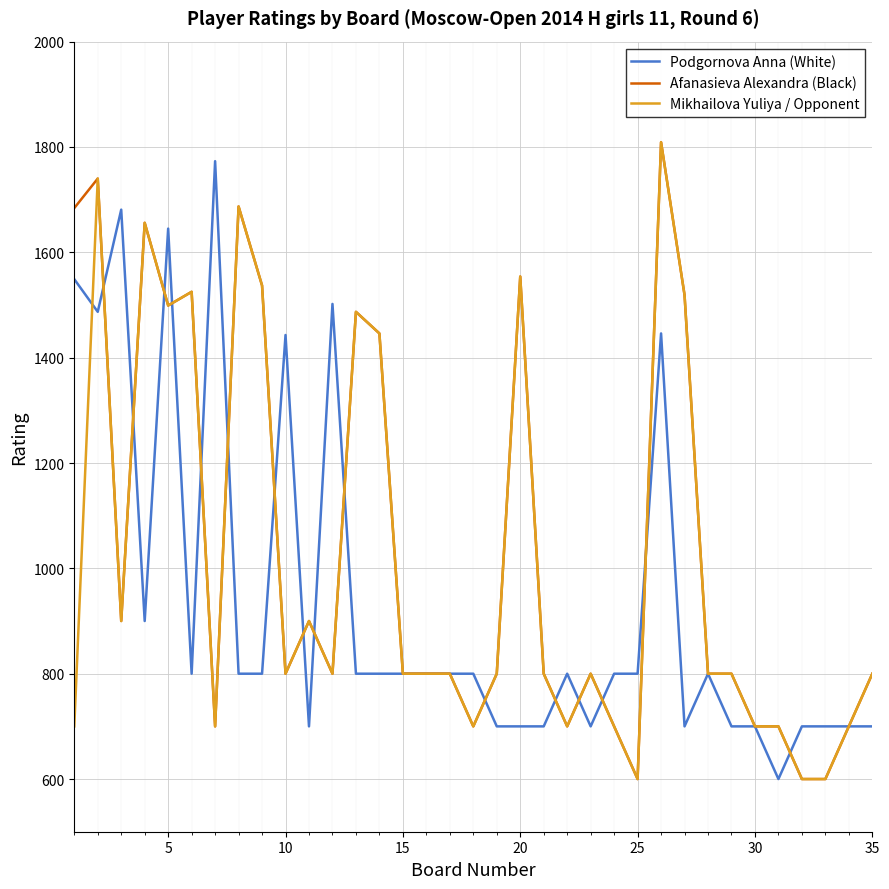

What are all the series names shown in the legend?

Podgornova Anna (White), Afanasieva Alexandra (Black), Mikhailova Yuliya / Opponent